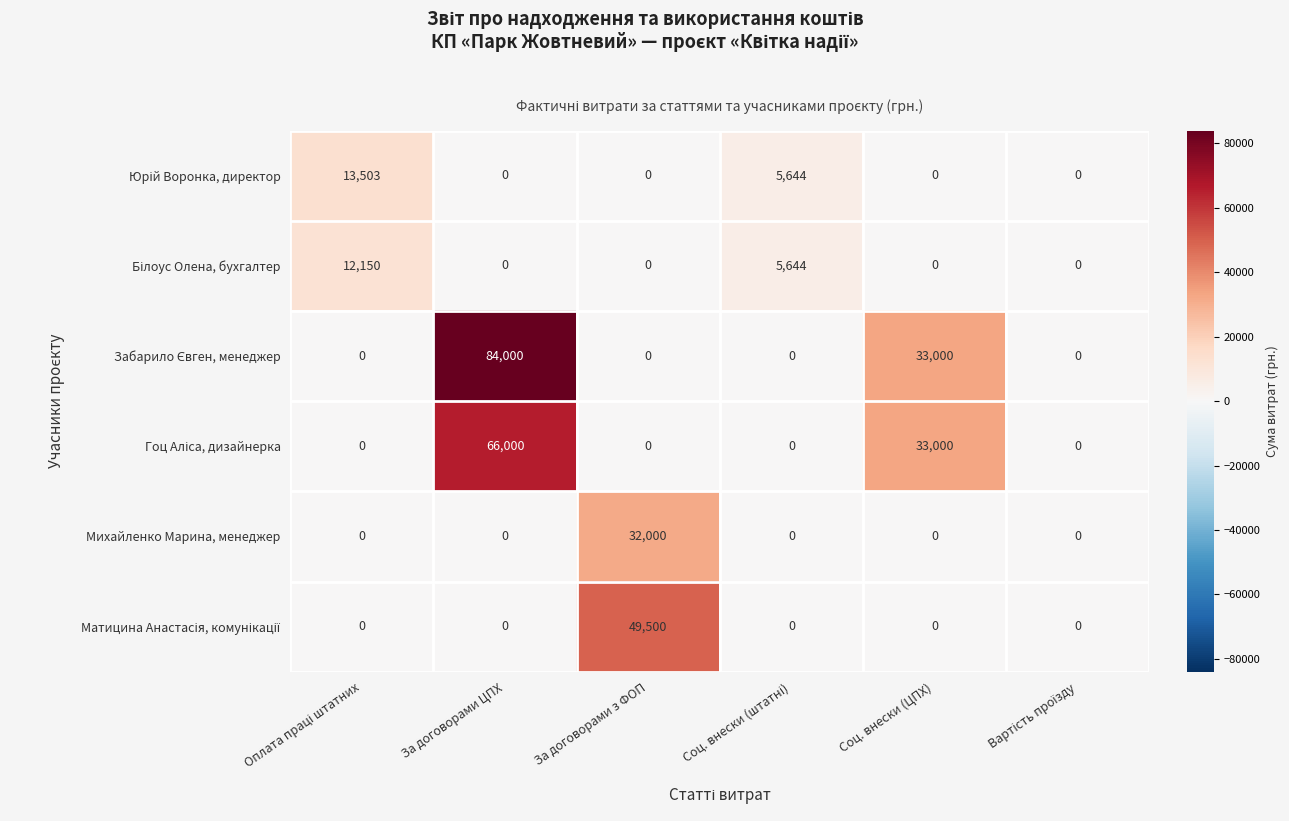

True or false: Михайленко Марина, менеджер has a value of -19209 at Соц. внески (ЦПХ).

False